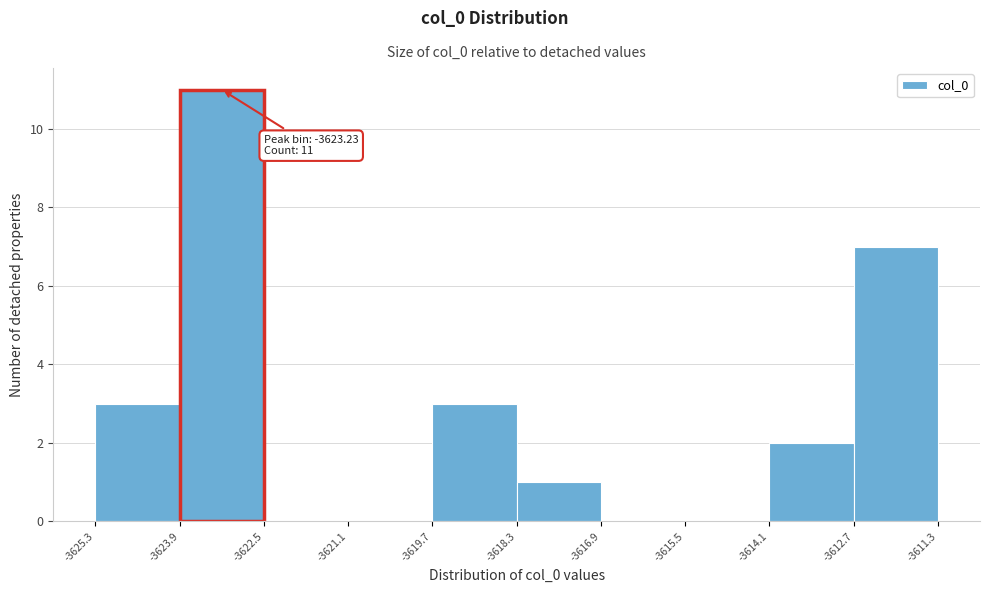

Over which range of the x-axis is the bar tallest?

-3623.9 to -3622.5